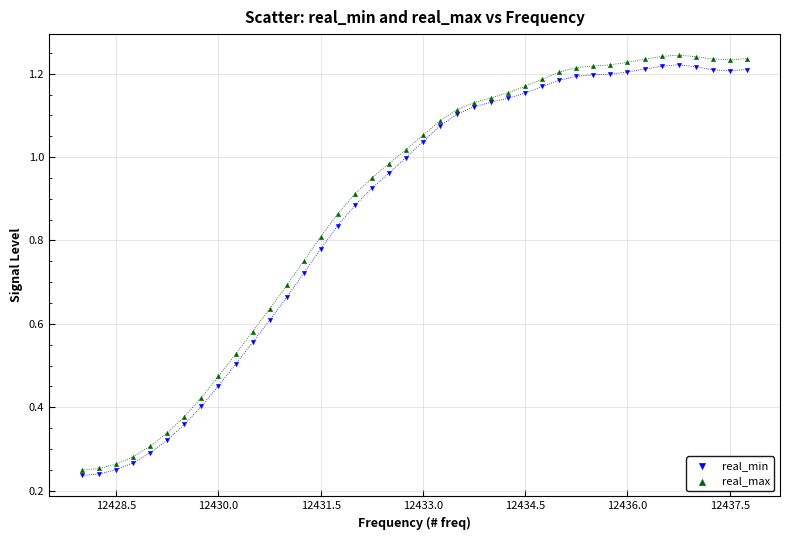

Which series has the largest Y range (max minus min)?

real_max